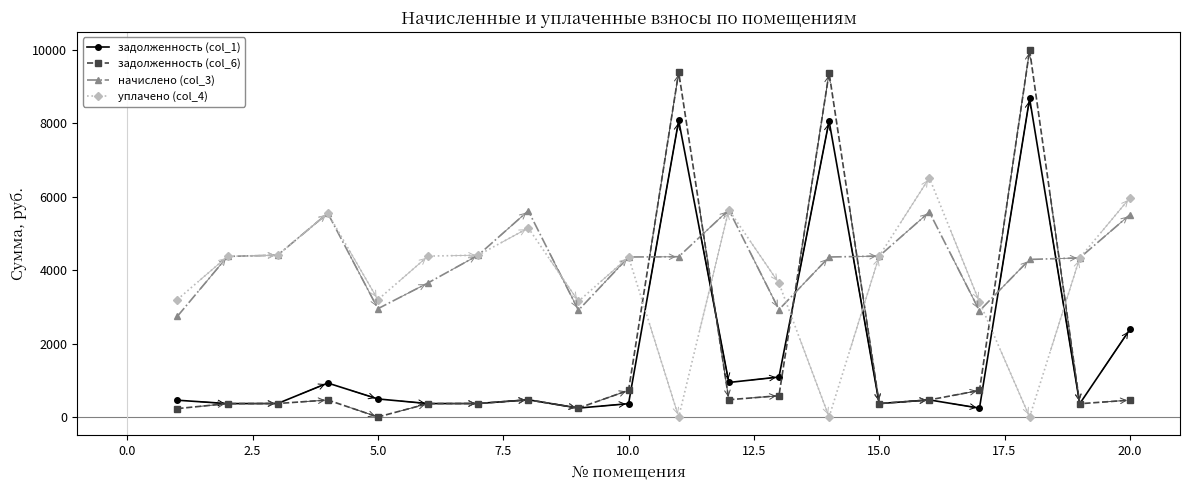

What is the value of the уплачено (col_4) point at the 16th from the left?

6510.8